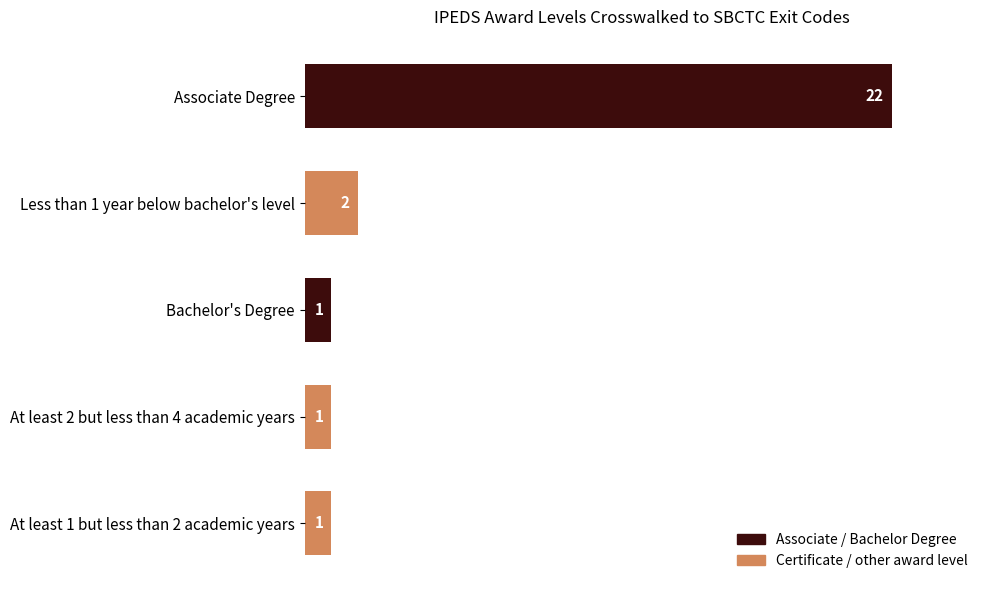

What position from the top is Bachelor's Degree?

3